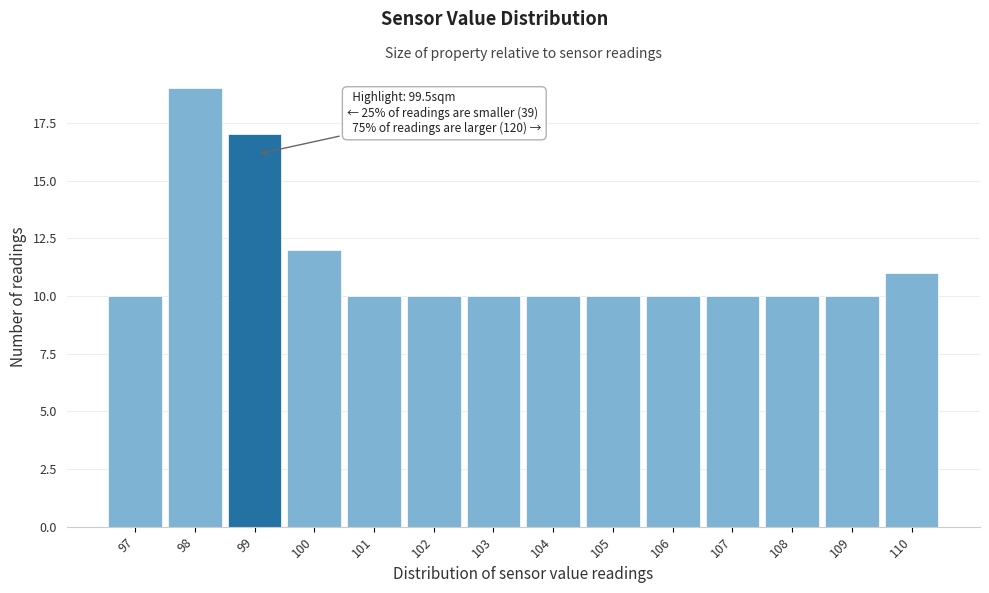

Reading left to right, transcribe all the data shown in this chart.

10	19	17	12	10	10	10	10	10	10	10	10	10	11